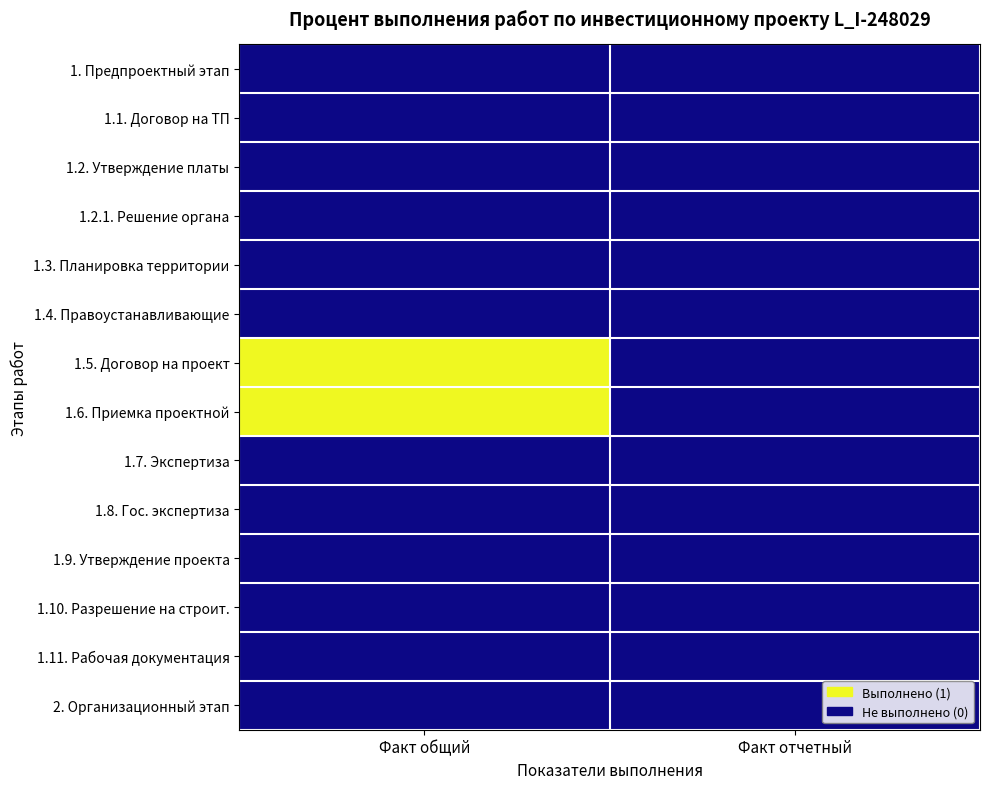

Reading right to left, list all the values displayed in this chart.

1. Предпроектный этап: Факт отчетный=0	Факт общий=0
1.1. Договор на ТП: Факт отчетный=0	Факт общий=0
1.2. Утверждение платы: Факт отчетный=0	Факт общий=0
1.2.1. Решение органа: Факт отчетный=0	Факт общий=0
1.3. Планировка территории: Факт отчетный=0	Факт общий=0
1.4. Правоустанавливающие: Факт отчетный=0	Факт общий=0
1.5. Договор на проект: Факт отчетный=0	Факт общий=1
1.6. Приемка проектной: Факт отчетный=0	Факт общий=1
1.7. Экспертиза: Факт отчетный=0	Факт общий=0
1.8. Гос. экспертиза: Факт отчетный=0	Факт общий=0
1.9. Утверждение проекта: Факт отчетный=0	Факт общий=0
1.10. Разрешение на строит.: Факт отчетный=0	Факт общий=0
1.11. Рабочая документация: Факт отчетный=0	Факт общий=0
2. Организационный этап: Факт отчетный=0	Факт общий=0